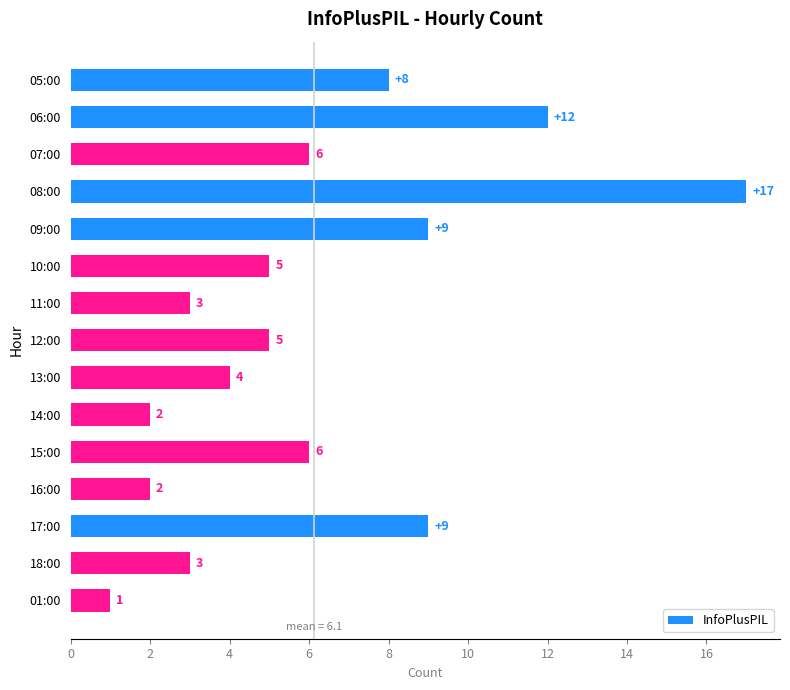

Reading bottom to top, list all the values displayed in this chart.

01:00=1	18:00=3	17:00=9	16:00=2	15:00=6	14:00=2	13:00=4	12:00=5	11:00=3	10:00=5	09:00=9	08:00=17	07:00=6	06:00=12	05:00=8